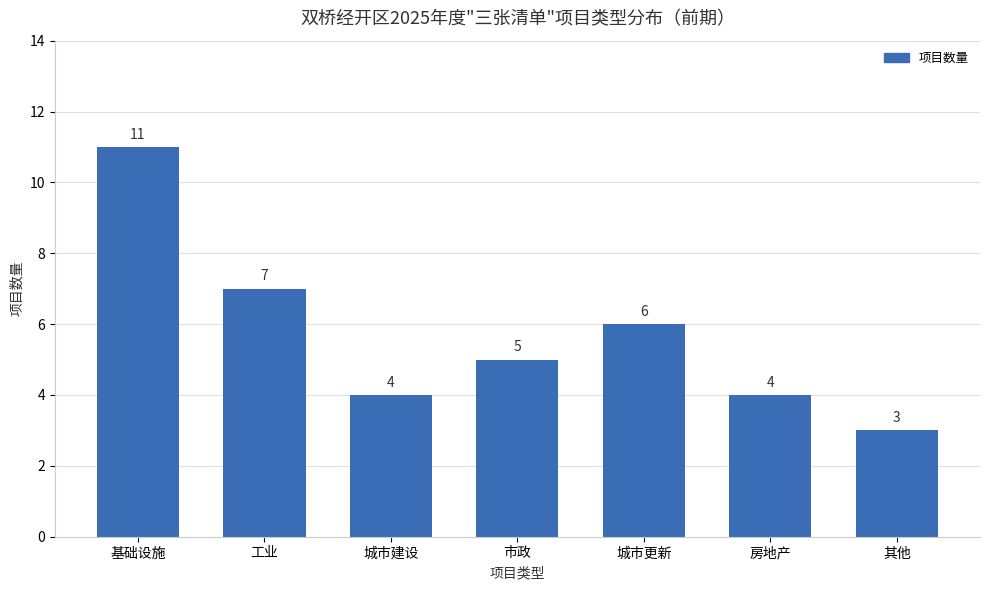

What is the approximate value at 市政?

5